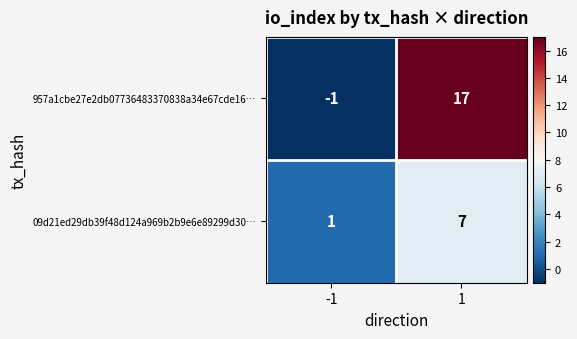

What is the average value of the 09d21ed29db39f48d124a969b2b9e6e89299d30… series?

4